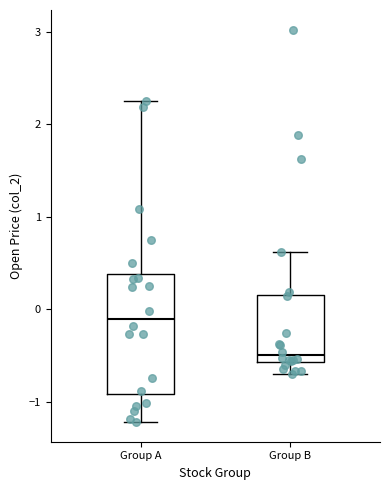

Comparing the boxes themselves (not the whiskers), which one is the tallest?

Group A